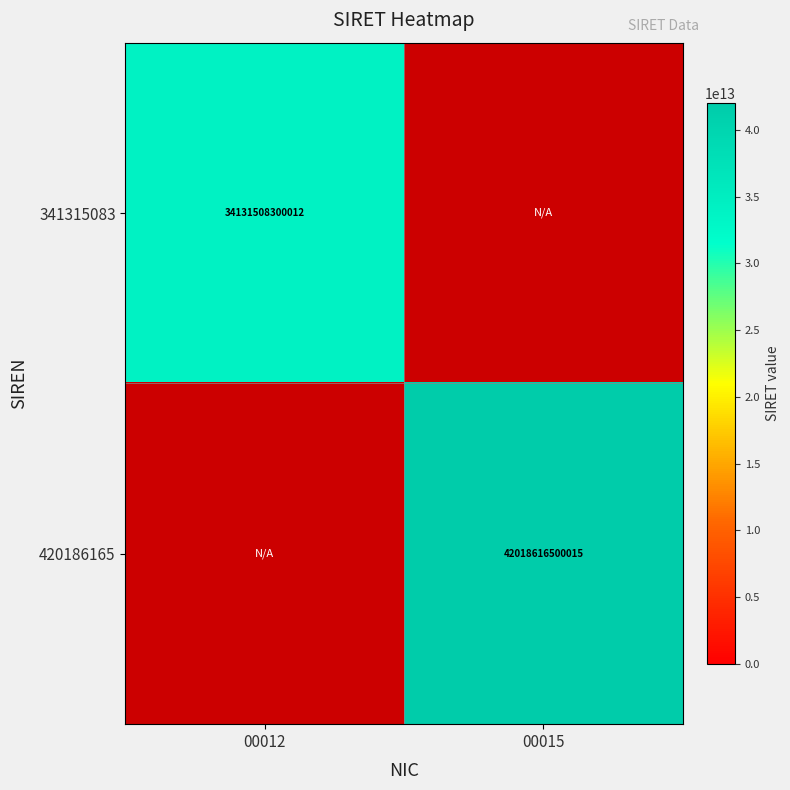

At which category does the chart reach its peak across all series?

00015